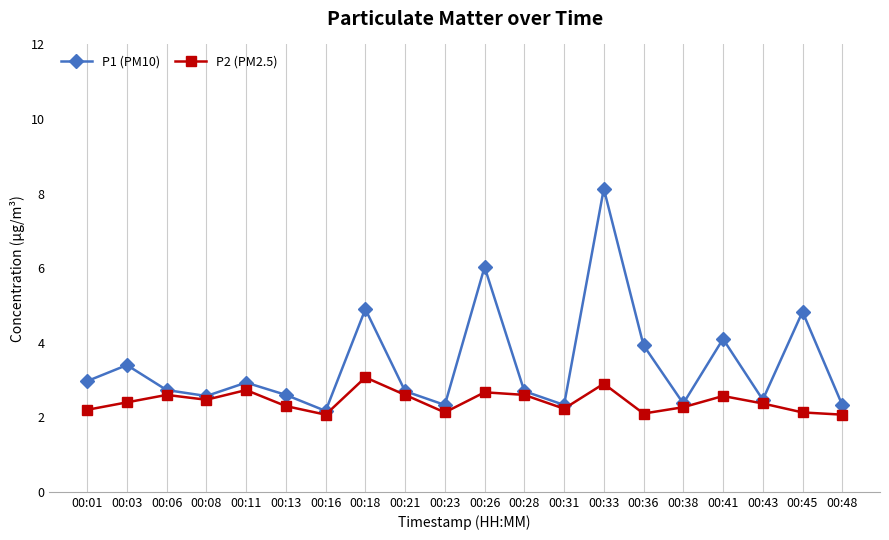

What is the spread (max minus min) of values at 00:48?

0.3